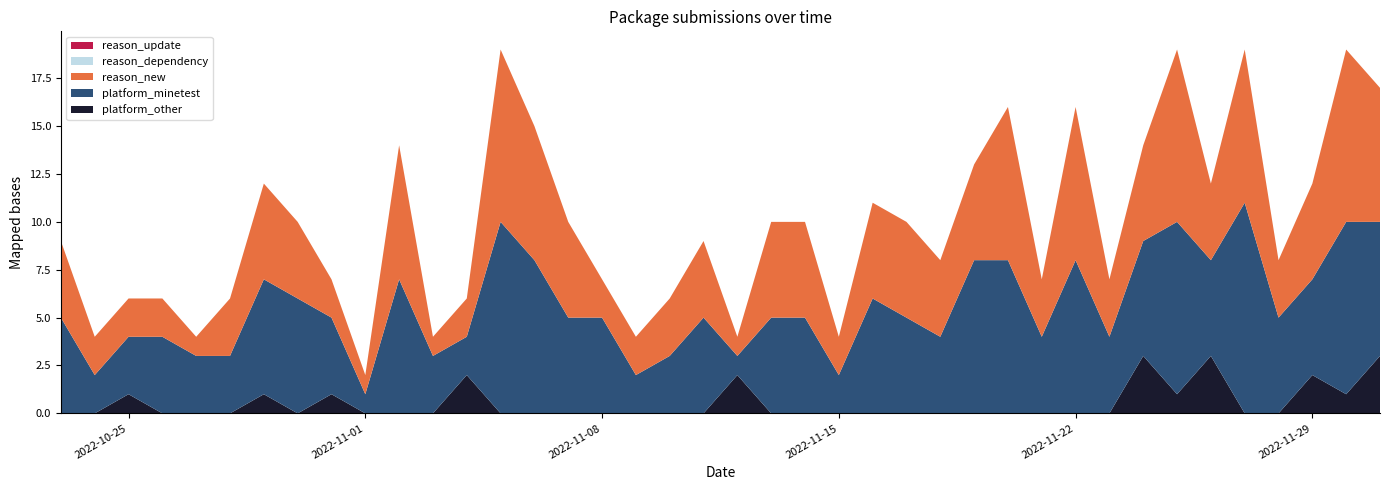

Reading left to right, list all the values displayed in this chart.

platform_minetest: 2022-10-23=5	2022-10-24=2	2022-10-25=3	2022-10-26=4	2022-10-27=3	2022-10-28=3	2022-10-29=6	2022-10-30=6	2022-10-31=4	2022-11-01=1	2022-11-02=7	2022-11-03=3	2022-11-04=2	2022-11-05=10	2022-11-06=8	2022-11-07=5	2022-11-08=5	2022-11-09=2	2022-11-10=3	2022-11-11=5	2022-11-12=1	2022-11-13=5	2022-11-14=5	2022-11-15=2	2022-11-16=6	2022-11-17=5	2022-11-18=4	2022-11-19=8	2022-11-20=8	2022-11-21=4	2022-11-22=8	2022-11-23=4	2022-11-24=6	2022-11-25=9	2022-11-26=5	2022-11-27=11	2022-11-28=5	2022-11-29=5	2022-11-30=9	2022-12-01=7
platform_other: 2022-10-23=0	2022-10-24=0	2022-10-25=1	2022-10-26=0	2022-10-27=0	2022-10-28=0	2022-10-29=1	2022-10-30=0	2022-10-31=1	2022-11-01=0	2022-11-02=0	2022-11-03=0	2022-11-04=2	2022-11-05=0	2022-11-06=0	2022-11-07=0	2022-11-08=0	2022-11-09=0	2022-11-10=0	2022-11-11=0	2022-11-12=2	2022-11-13=0	2022-11-14=0	2022-11-15=0	2022-11-16=0	2022-11-17=0	2022-11-18=0	2022-11-19=0	2022-11-20=0	2022-11-21=0	2022-11-22=0	2022-11-23=0	2022-11-24=3	2022-11-25=1	2022-11-26=3	2022-11-27=0	2022-11-28=0	2022-11-29=2	2022-11-30=1	2022-12-01=3
reason_new: 2022-10-23=4	2022-10-24=2	2022-10-25=2	2022-10-26=2	2022-10-27=1	2022-10-28=3	2022-10-29=5	2022-10-30=4	2022-10-31=2	2022-11-01=1	2022-11-02=7	2022-11-03=1	2022-11-04=2	2022-11-05=9	2022-11-06=7	2022-11-07=5	2022-11-08=2	2022-11-09=2	2022-11-10=3	2022-11-11=4	2022-11-12=1	2022-11-13=5	2022-11-14=5	2022-11-15=2	2022-11-16=5	2022-11-17=5	2022-11-18=4	2022-11-19=5	2022-11-20=8	2022-11-21=3	2022-11-22=8	2022-11-23=3	2022-11-24=5	2022-11-25=9	2022-11-26=4	2022-11-27=8	2022-11-28=3	2022-11-29=5	2022-11-30=9	2022-12-01=7
reason_dependency: 2022-10-23=0	2022-10-24=0	2022-10-25=0	2022-10-26=0	2022-10-27=0	2022-10-28=0	2022-10-29=0	2022-10-30=0	2022-10-31=0	2022-11-01=0	2022-11-02=0	2022-11-03=0	2022-11-04=0	2022-11-05=0	2022-11-06=0	2022-11-07=0	2022-11-08=0	2022-11-09=0	2022-11-10=0	2022-11-11=0	2022-11-12=0	2022-11-13=0	2022-11-14=0	2022-11-15=0	2022-11-16=0	2022-11-17=0	2022-11-18=0	2022-11-19=0	2022-11-20=0	2022-11-21=0	2022-11-22=0	2022-11-23=0	2022-11-24=0	2022-11-25=0	2022-11-26=0	2022-11-27=0	2022-11-28=0	2022-11-29=0	2022-11-30=0	2022-12-01=0
reason_update: 2022-10-23=0	2022-10-24=0	2022-10-25=0	2022-10-26=0	2022-10-27=0	2022-10-28=0	2022-10-29=0	2022-10-30=0	2022-10-31=0	2022-11-01=0	2022-11-02=0	2022-11-03=0	2022-11-04=0	2022-11-05=0	2022-11-06=0	2022-11-07=0	2022-11-08=0	2022-11-09=0	2022-11-10=0	2022-11-11=0	2022-11-12=0	2022-11-13=0	2022-11-14=0	2022-11-15=0	2022-11-16=0	2022-11-17=0	2022-11-18=0	2022-11-19=0	2022-11-20=0	2022-11-21=0	2022-11-22=0	2022-11-23=0	2022-11-24=0	2022-11-25=0	2022-11-26=0	2022-11-27=0	2022-11-28=0	2022-11-29=0	2022-11-30=0	2022-12-01=0